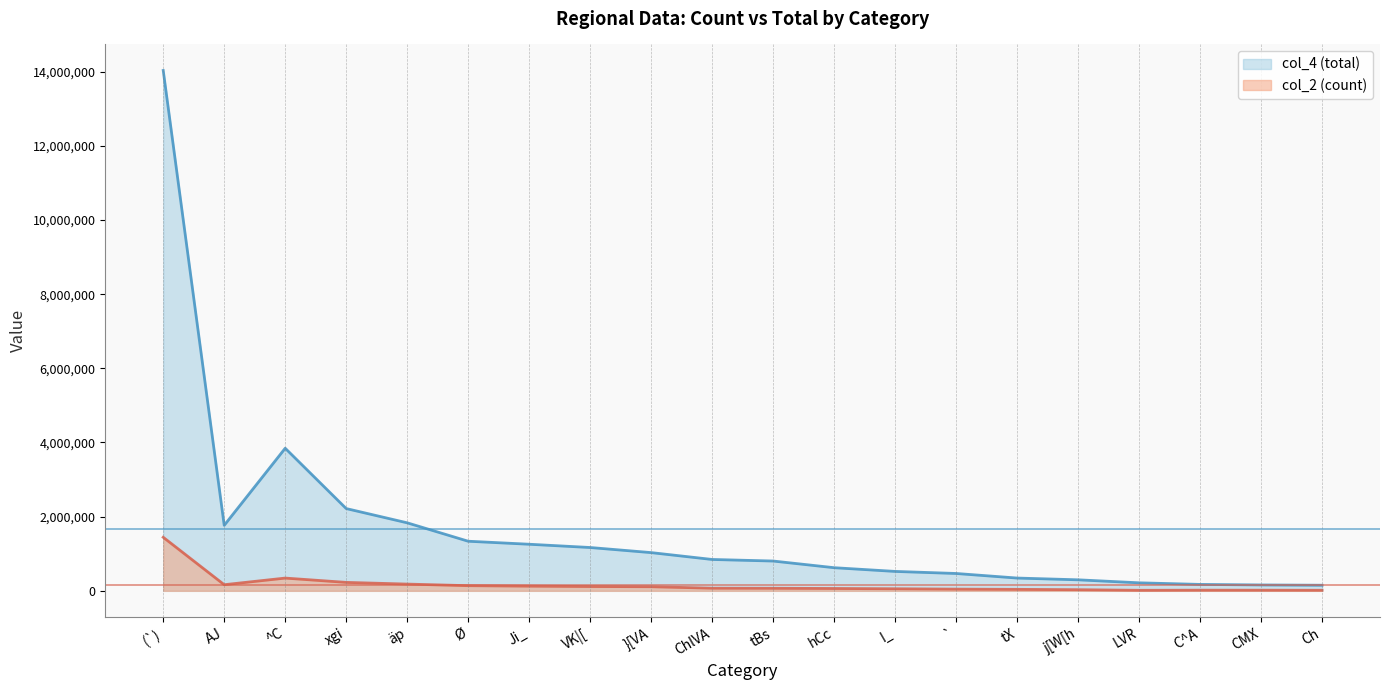

Does the chart have visible grid lines?

No